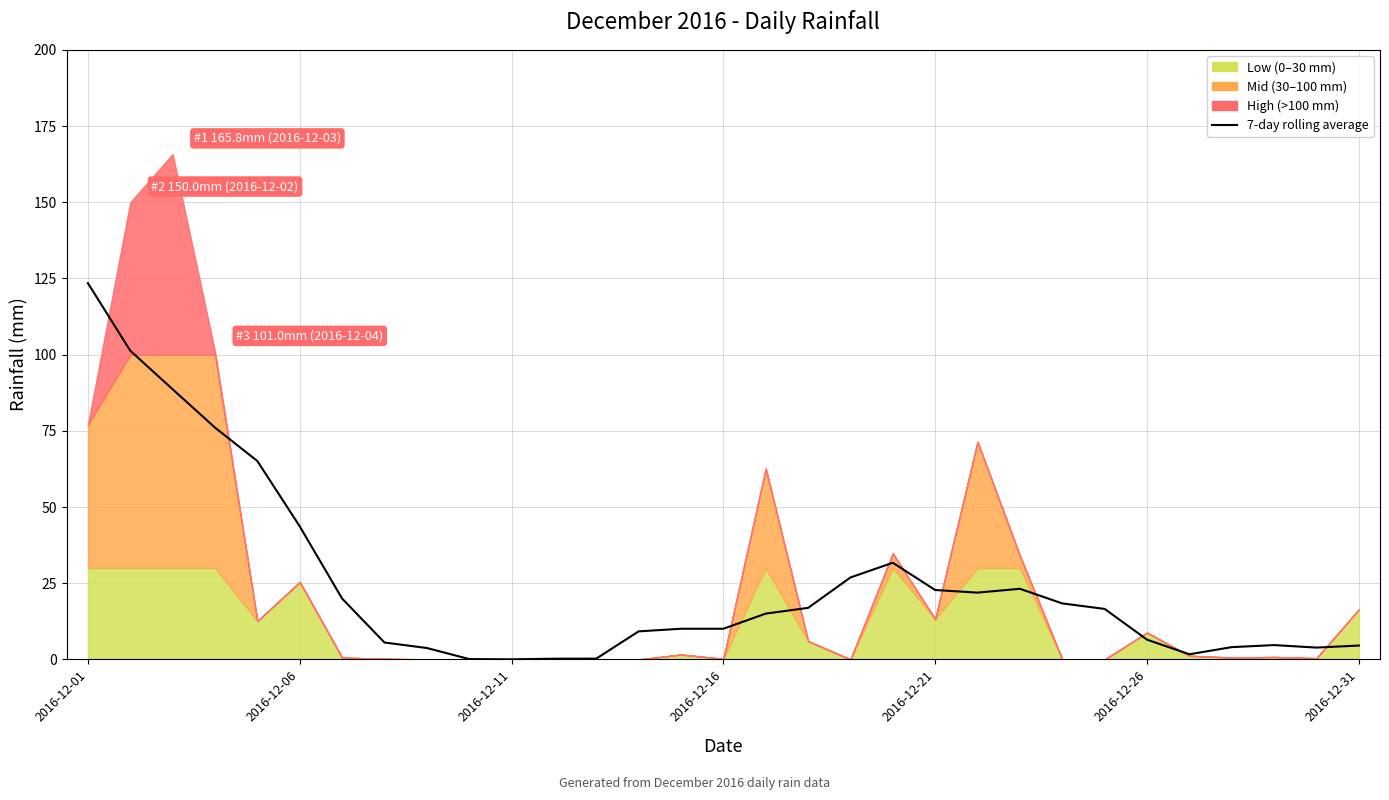

True or false: the data has more than 1 interior local peaks.

True